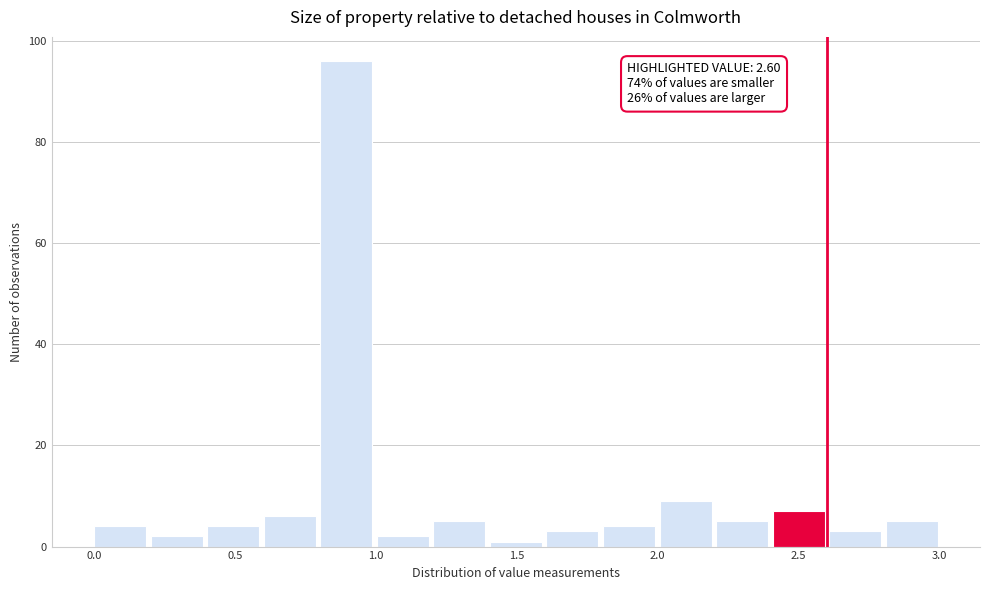

Over which range of the x-axis is the bar tallest?

0.8 to 1.0